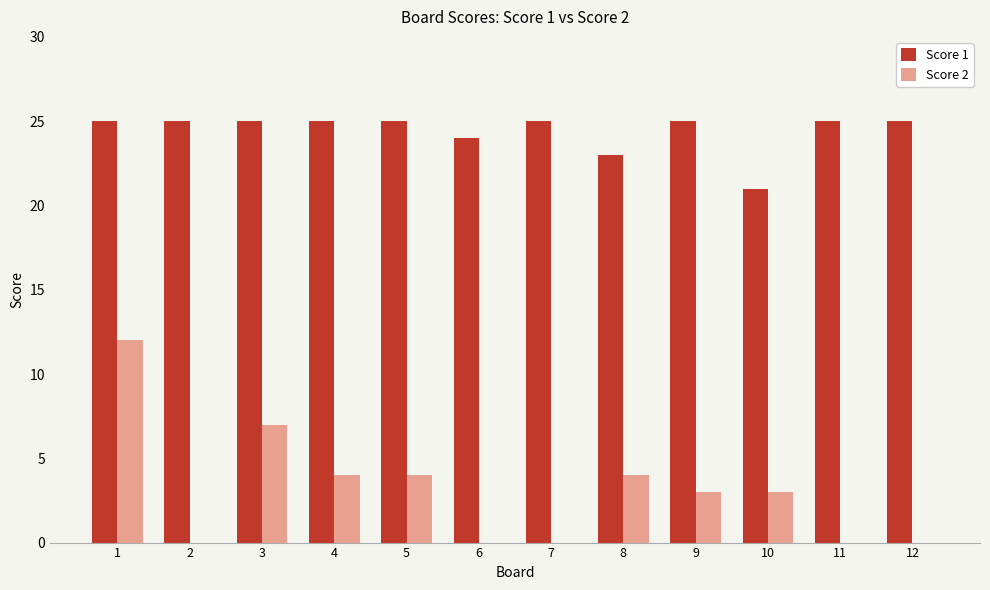

Is the value of Score 1 at 3 greater than the value of Score 2 at 12?

Yes